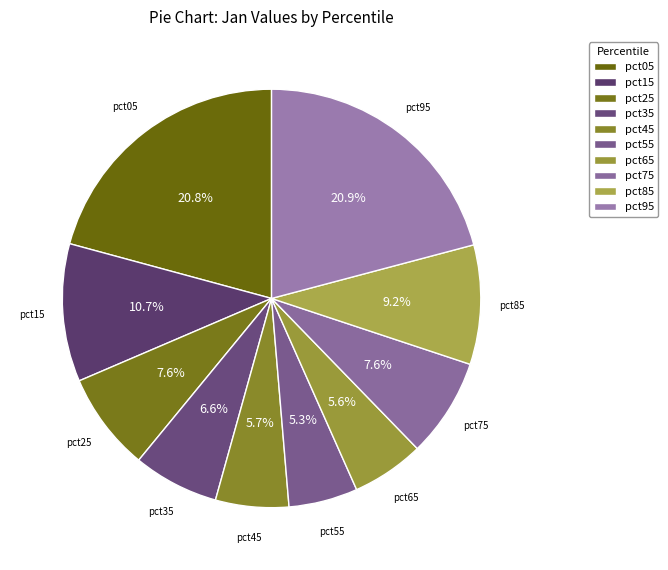

Between pct35 and pct65, which is larger?

pct35